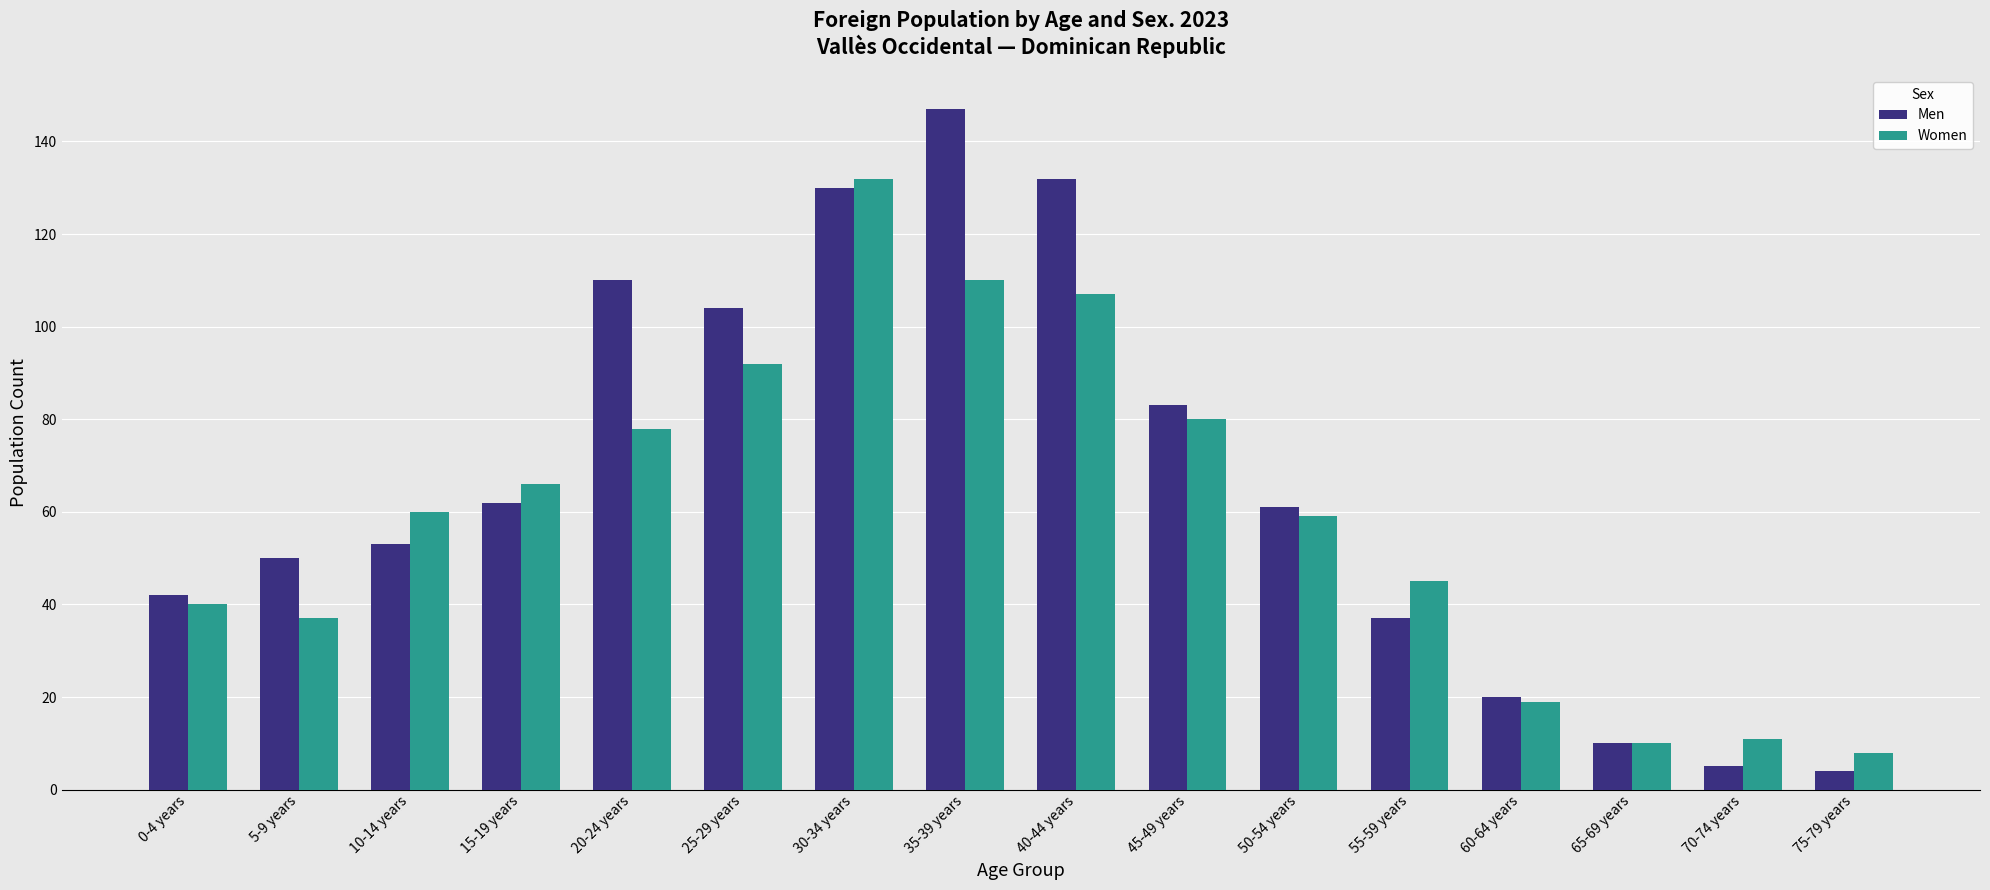

Reading left to right, list all the values displayed in this chart.

Men: 0-4 years=42	5-9 years=50	10-14 years=53	15-19 years=62	20-24 years=110	25-29 years=104	30-34 years=130	35-39 years=147	40-44 years=132	45-49 years=83	50-54 years=61	55-59 years=37	60-64 years=20	65-69 years=10	70-74 years=5	75-79 years=4
Women: 0-4 years=40	5-9 years=37	10-14 years=60	15-19 years=66	20-24 years=78	25-29 years=92	30-34 years=132	35-39 years=110	40-44 years=107	45-49 years=80	50-54 years=59	55-59 years=45	60-64 years=19	65-69 years=10	70-74 years=11	75-79 years=8